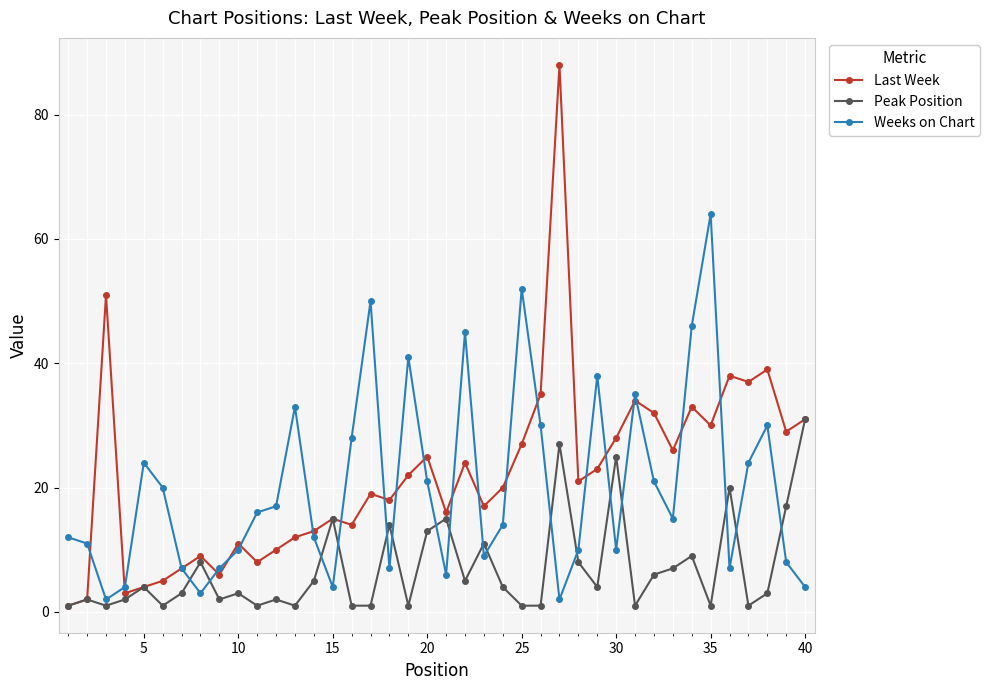

Which series has the largest range (max minus min)?

Last Week